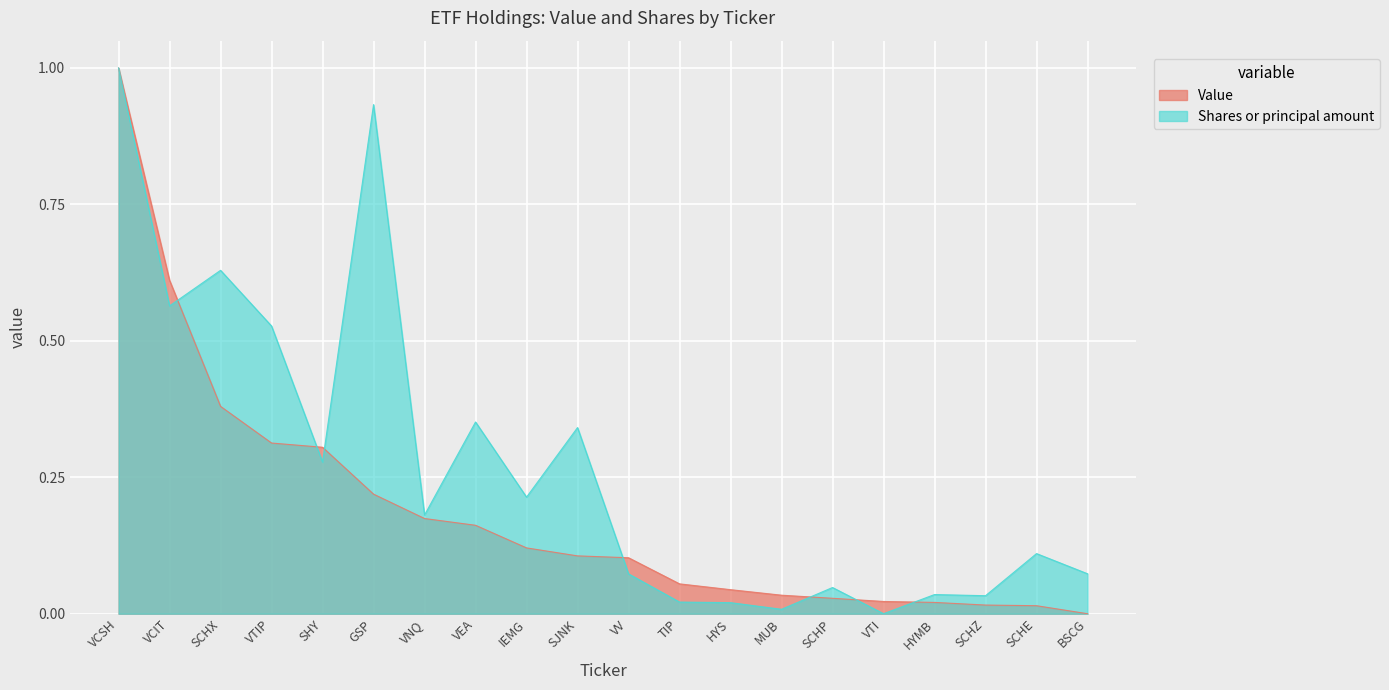

Which has a higher value, TIP or HYS?

TIP